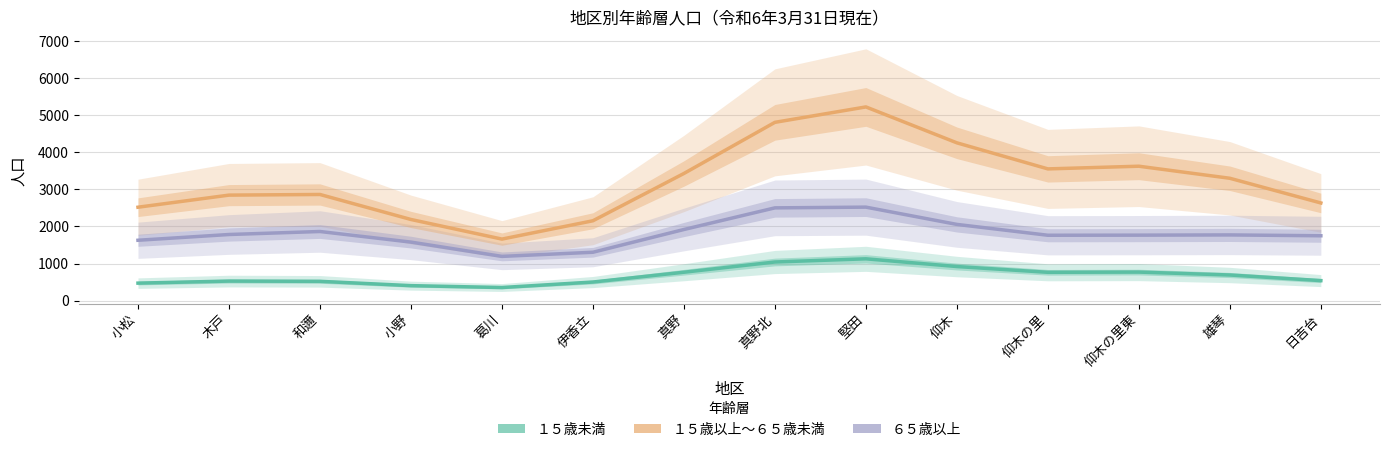

True or false: １５歳未満 and ６５歳以上 intersect in this chart.

False